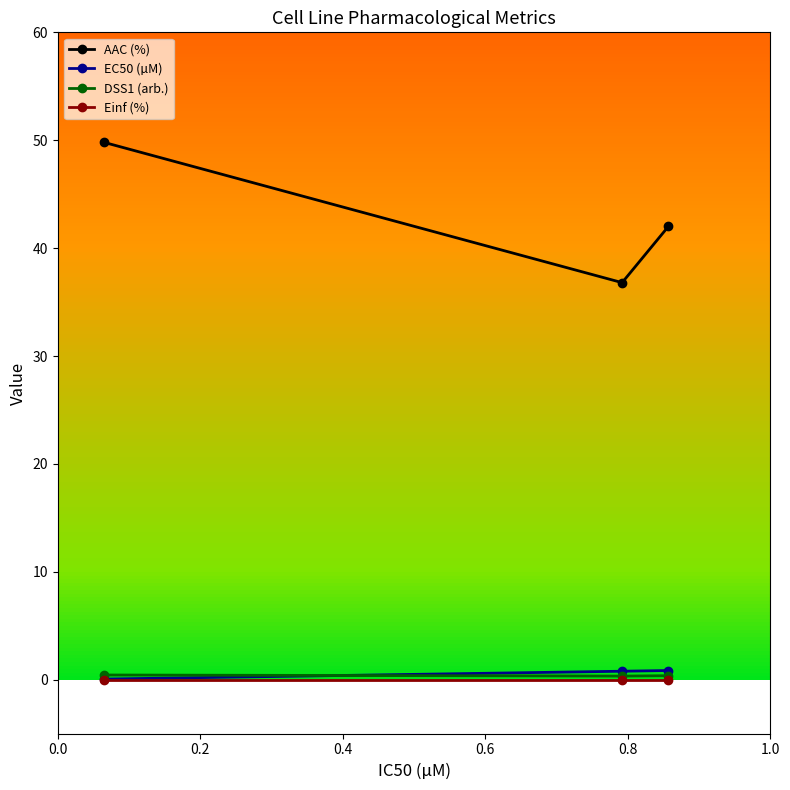

How many series are shown in this chart?

4